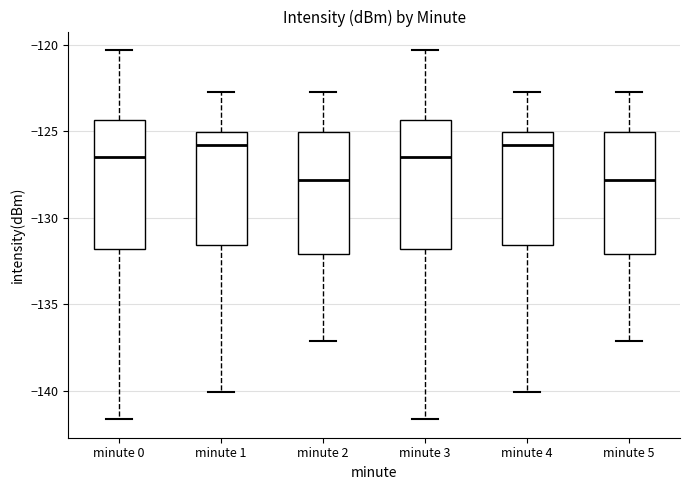

Reading left to right, read every box against the y-axis: the position of its median line, the range the box covers, and the ends of its whiskers. The values are not printed on the chart, so give them approximately, as read against the axis.

minute 0: median -126.5, box -132.0 to -124.5, whiskers -141.5 to -120.5
minute 1: median -126.0, box -131.5 to -125.0, whiskers -140.0 to -122.5
minute 2: median -128.0, box -132.0 to -125.0, whiskers -137.0 to -122.5
minute 3: median -126.5, box -132.0 to -124.5, whiskers -141.5 to -120.5
minute 4: median -126.0, box -131.5 to -125.0, whiskers -140.0 to -122.5
minute 5: median -128.0, box -132.0 to -125.0, whiskers -137.0 to -122.5